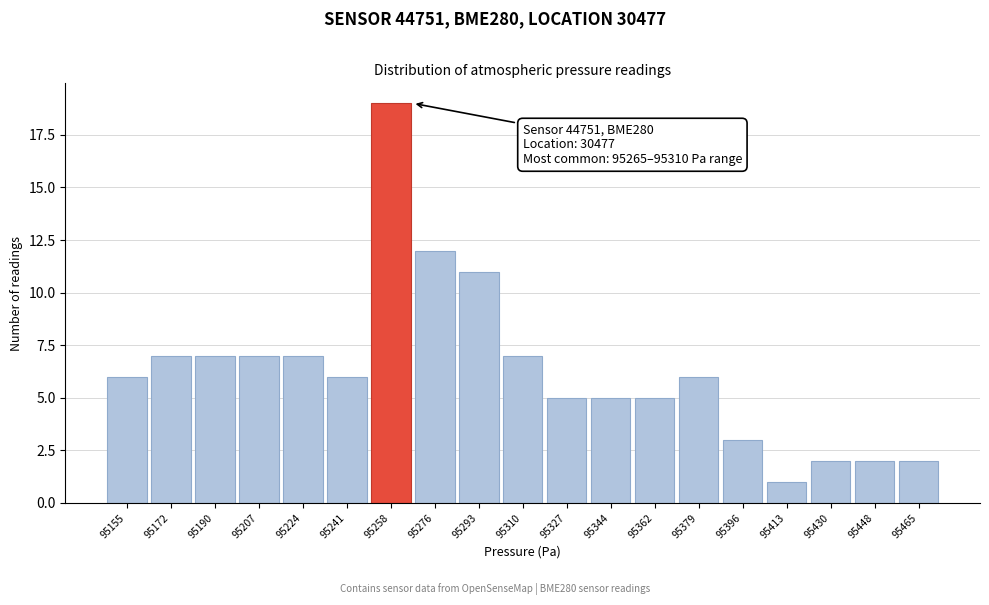

Reading right to left, what are all the values shown in this chart?

2	2	2	1	3	6	5	5	5	7	11	12	19	6	7	7	7	7	6